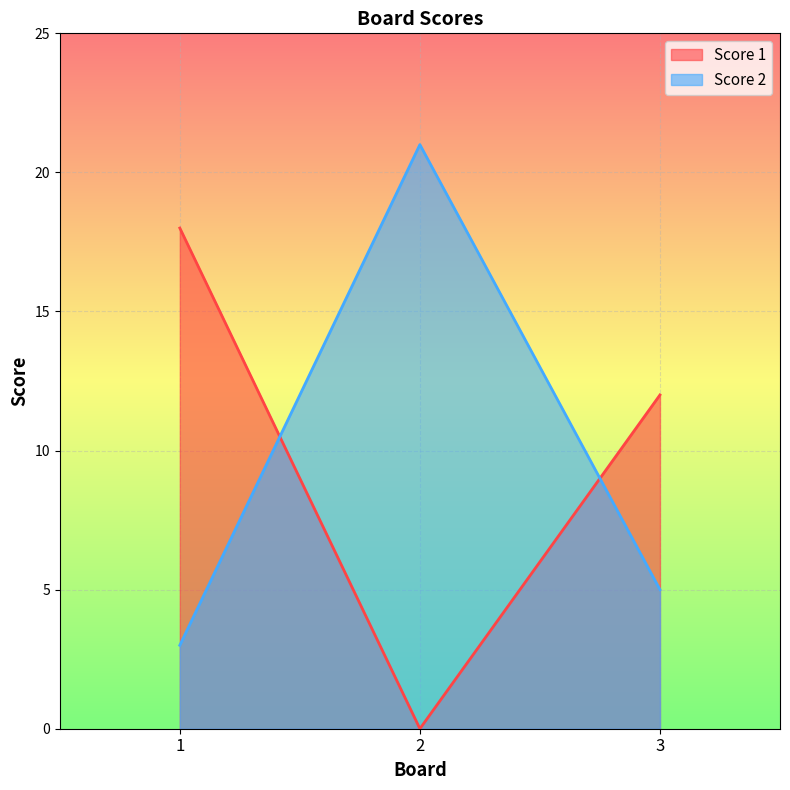

Where does the Score 1 series first go above 12?

1